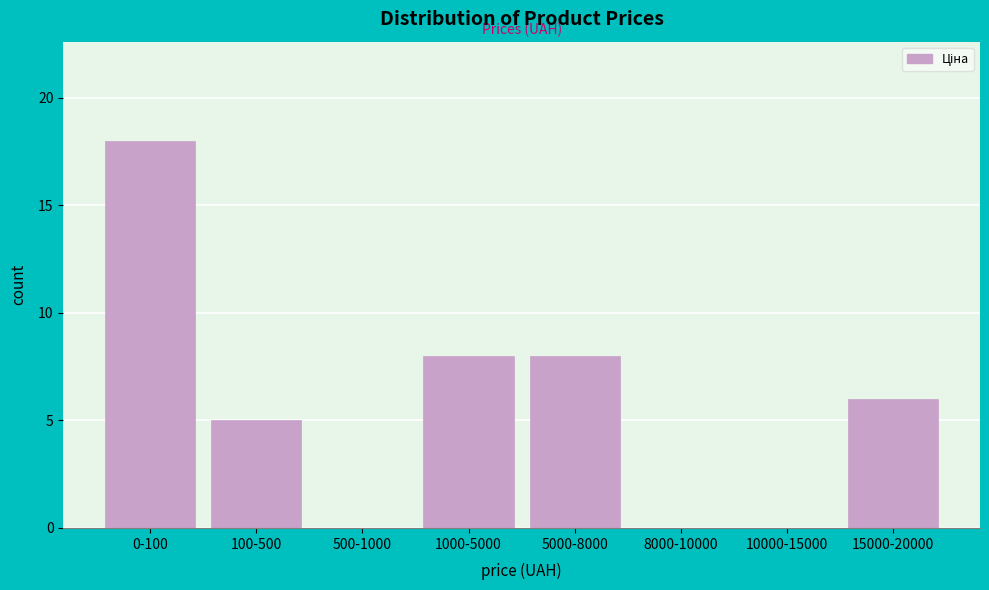

Reading left to right, extract all data points from this chart.

0-100=18	100-500=5	500-1000=0	1000-5000=8	5000-8000=8	8000-10000=0	10000-15000=0	15000-20000=6